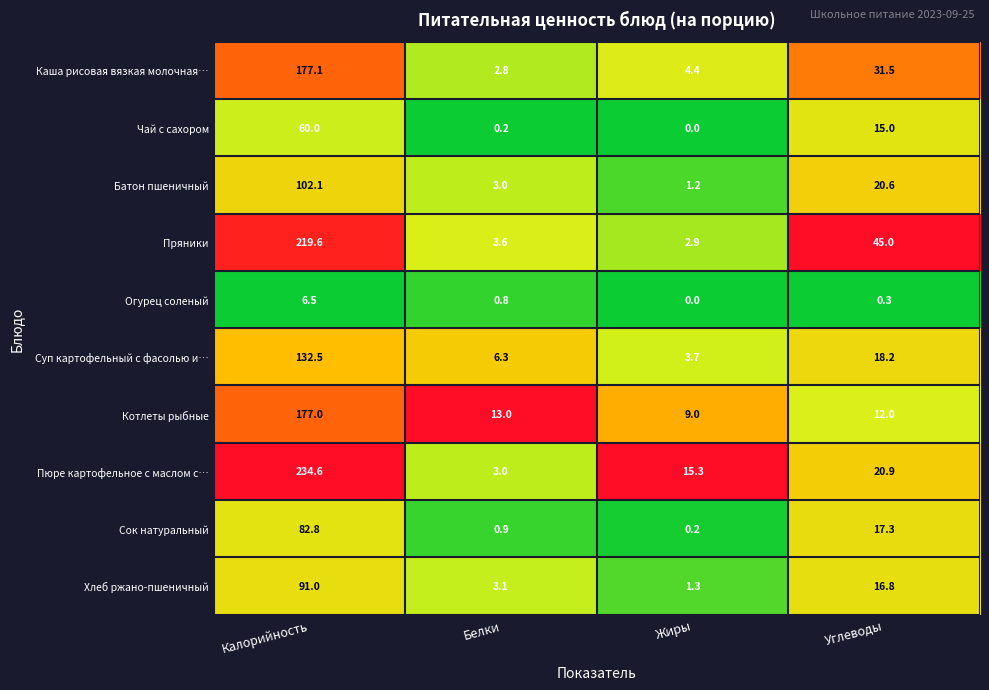

Which series has the widest spread of values?

Пюре картофельное с маслом с…